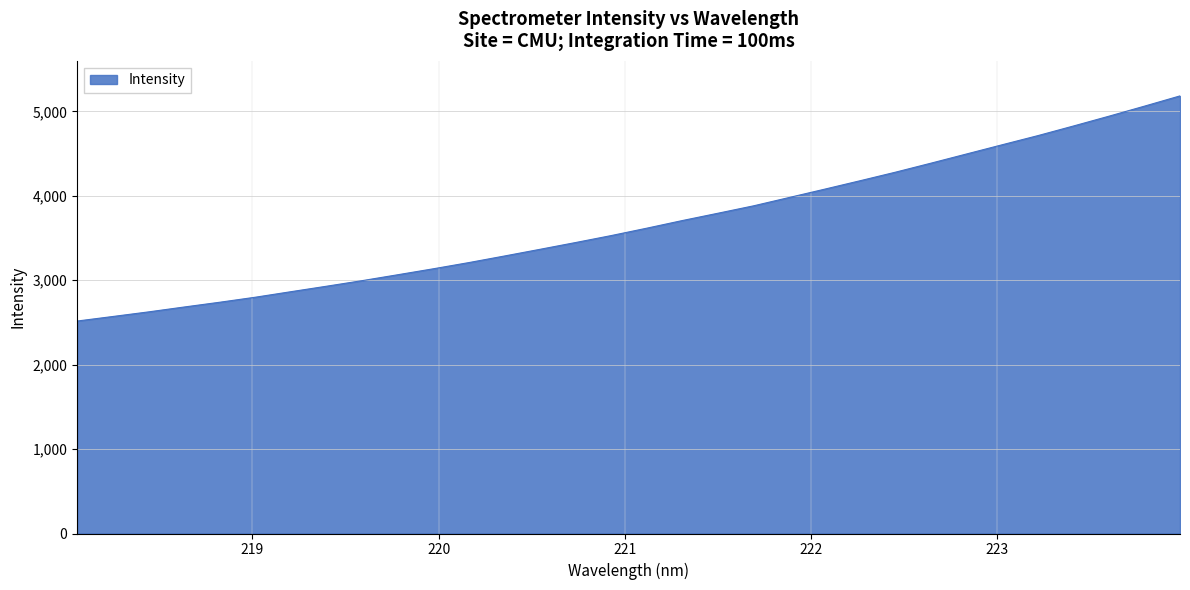

What is the maximum value shown in the chart?

5184.1